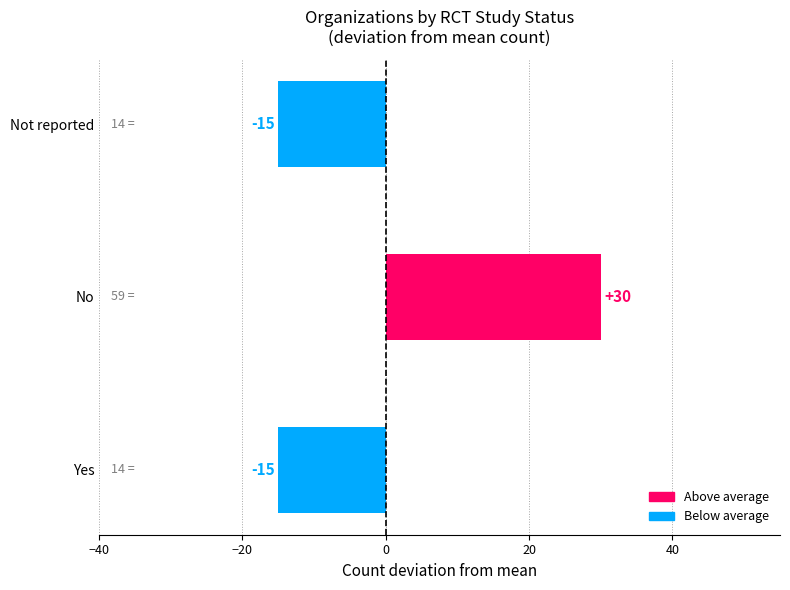

What is the maximum value shown in the chart?

30